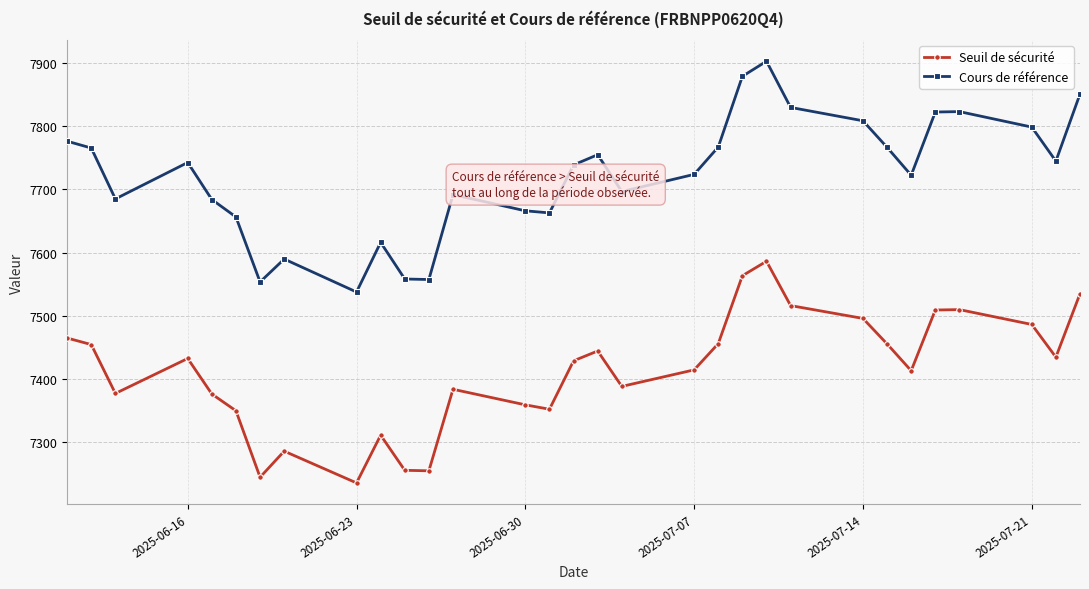

What is the difference between the second highest and minimum values in the Cours de référence series?

340.9